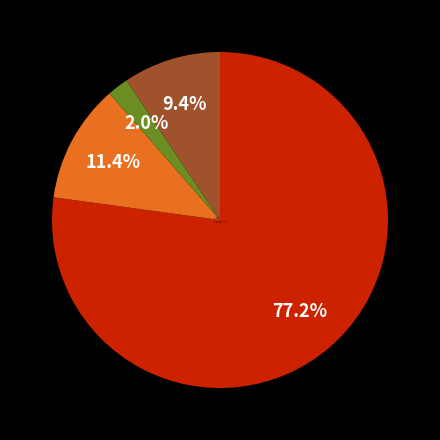

What percentage do H - KAFA and F - AYAK together represent?

88.6%